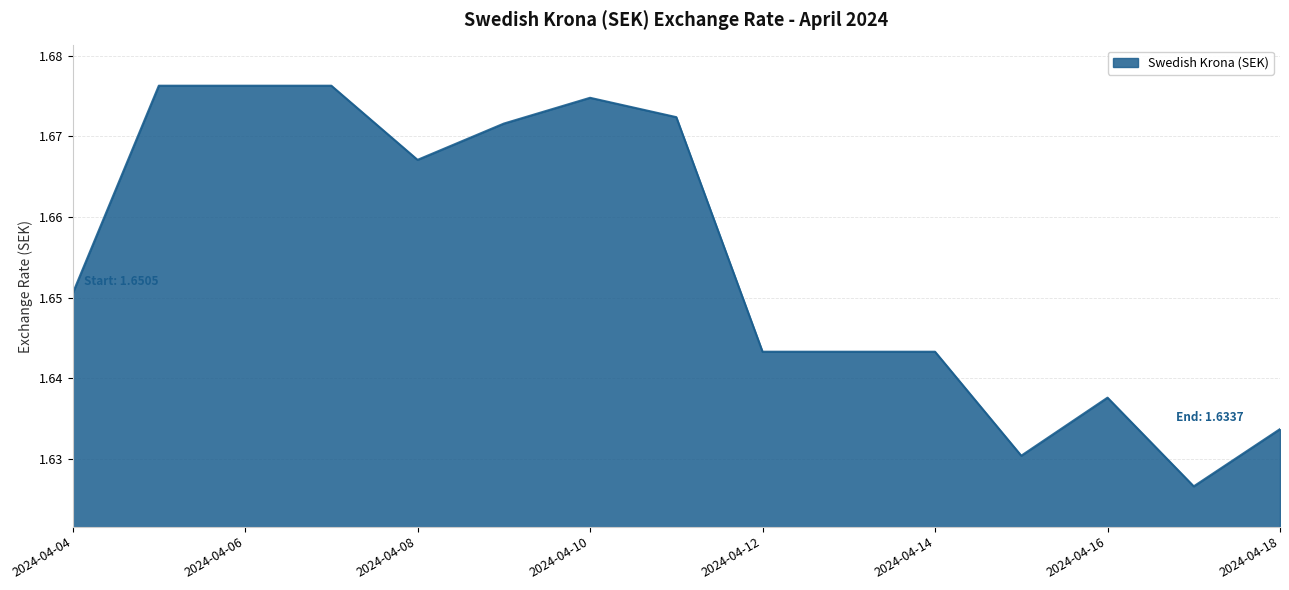

Does the chart have visible grid lines?

Yes